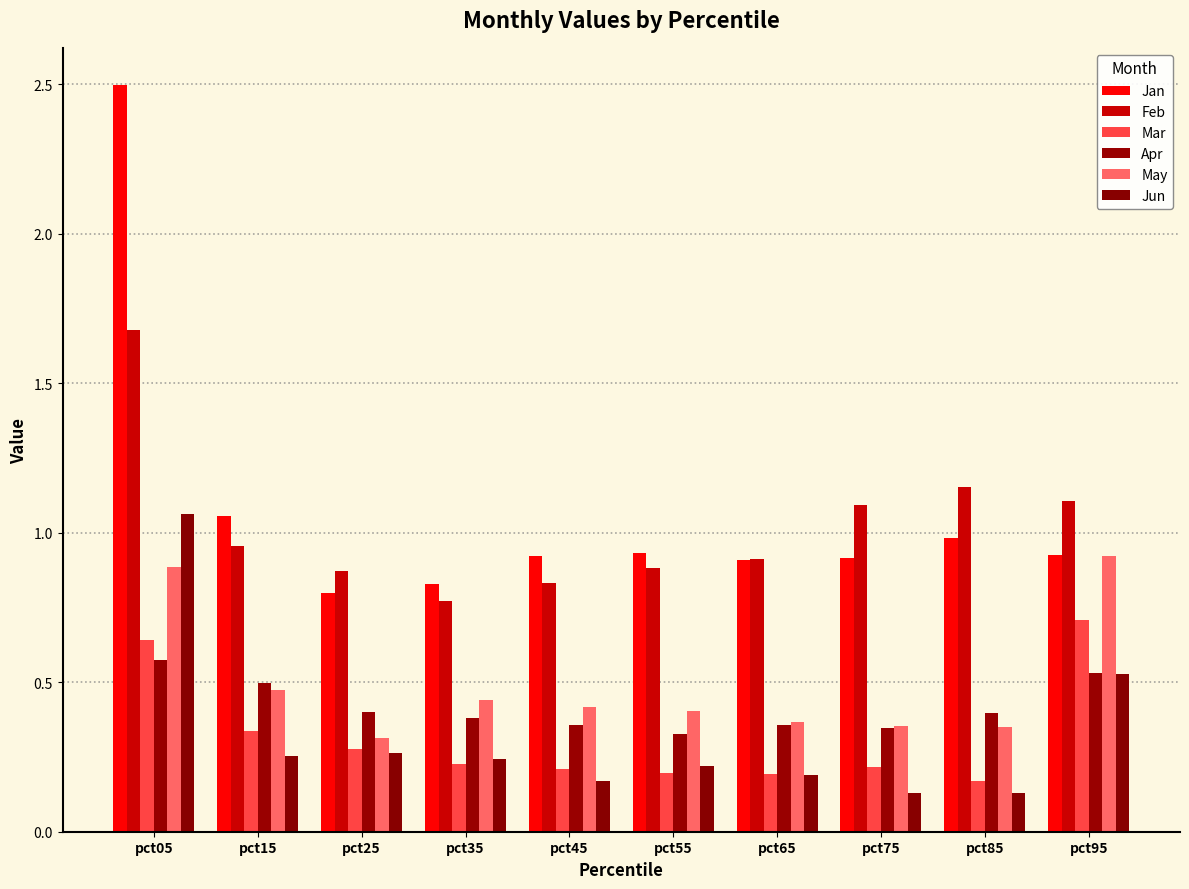

At pct15, list the series in order from smallest to largest.

Jun, Mar, May, Apr, Feb, Jan